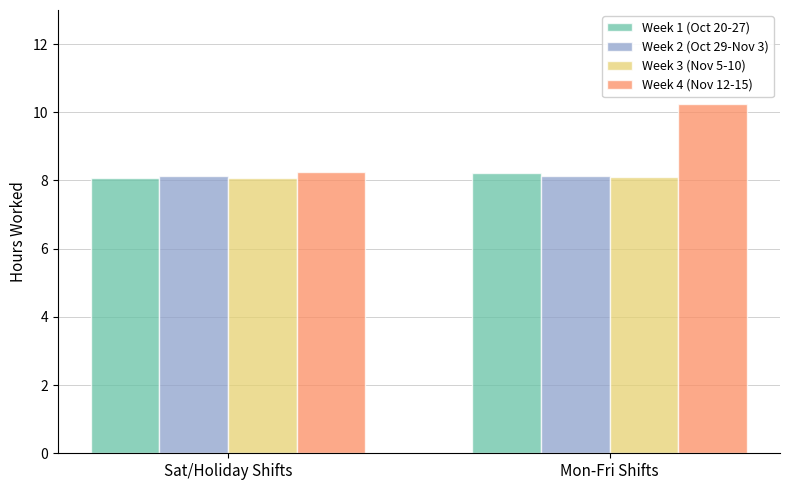

What is the total value across all series at Mon-Fri Shifts?

34.7